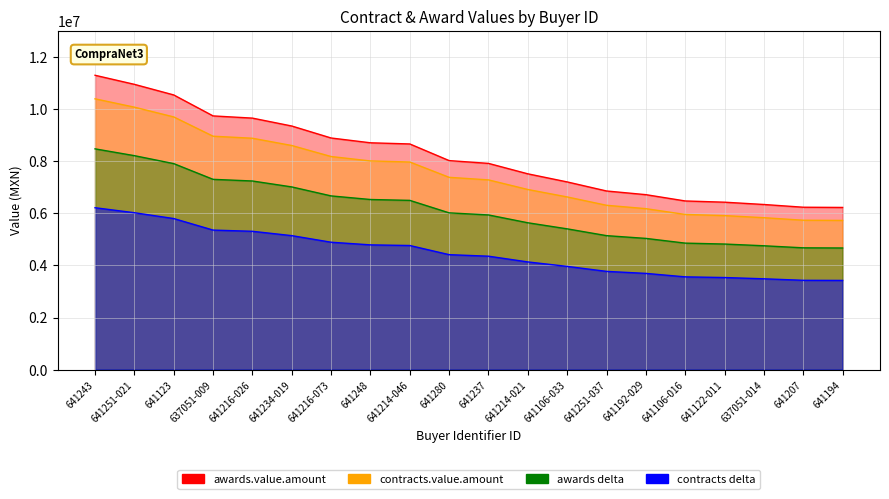

Is the value of contracts.value.amount at 637051-009 greater than the value of awards.value.amount at 641280?

Yes